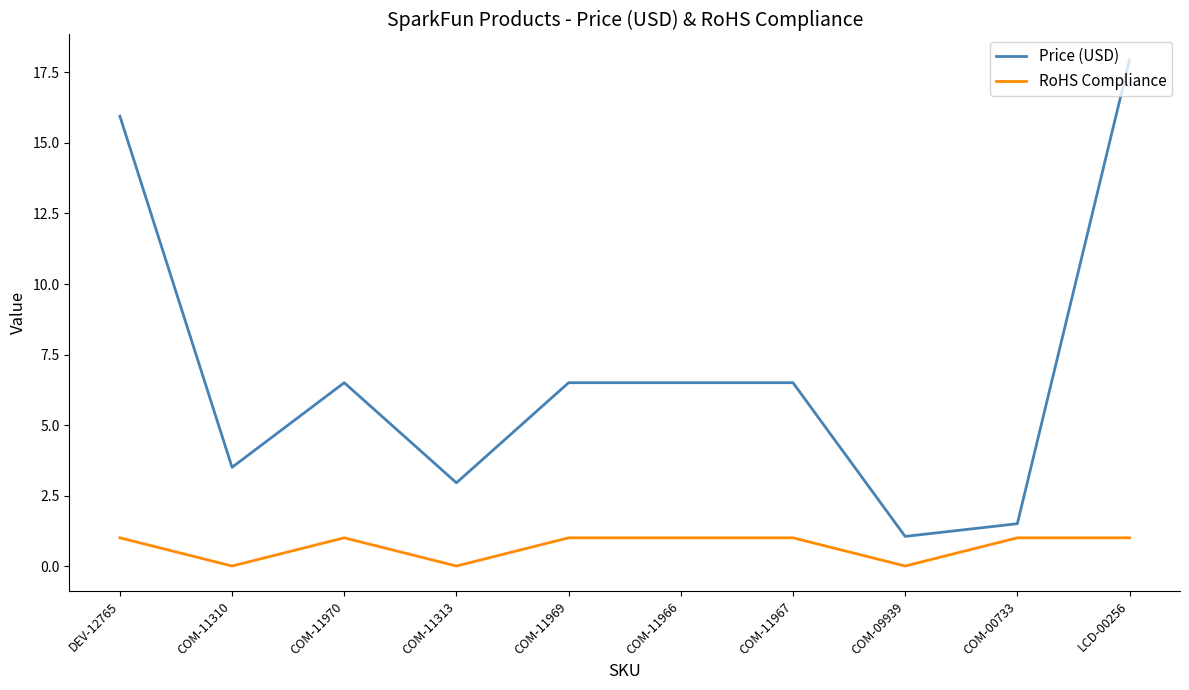

What are all the series names shown in the legend?

Price (USD), RoHS Compliance